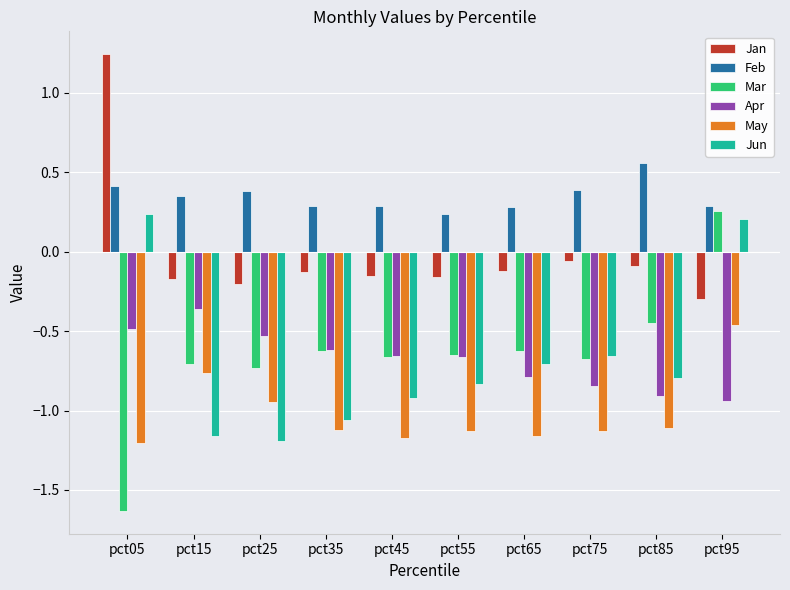

How many positive values does the Jun series have?

2